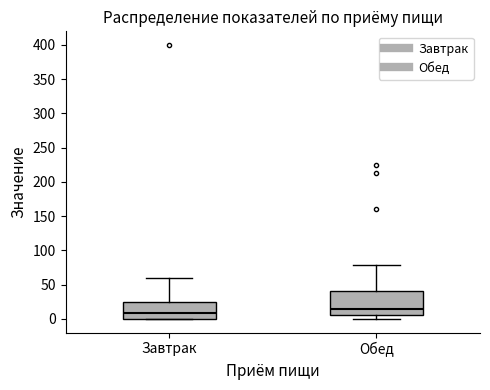

Which box is the tallest, from its lower edge to its upper edge?

Обед